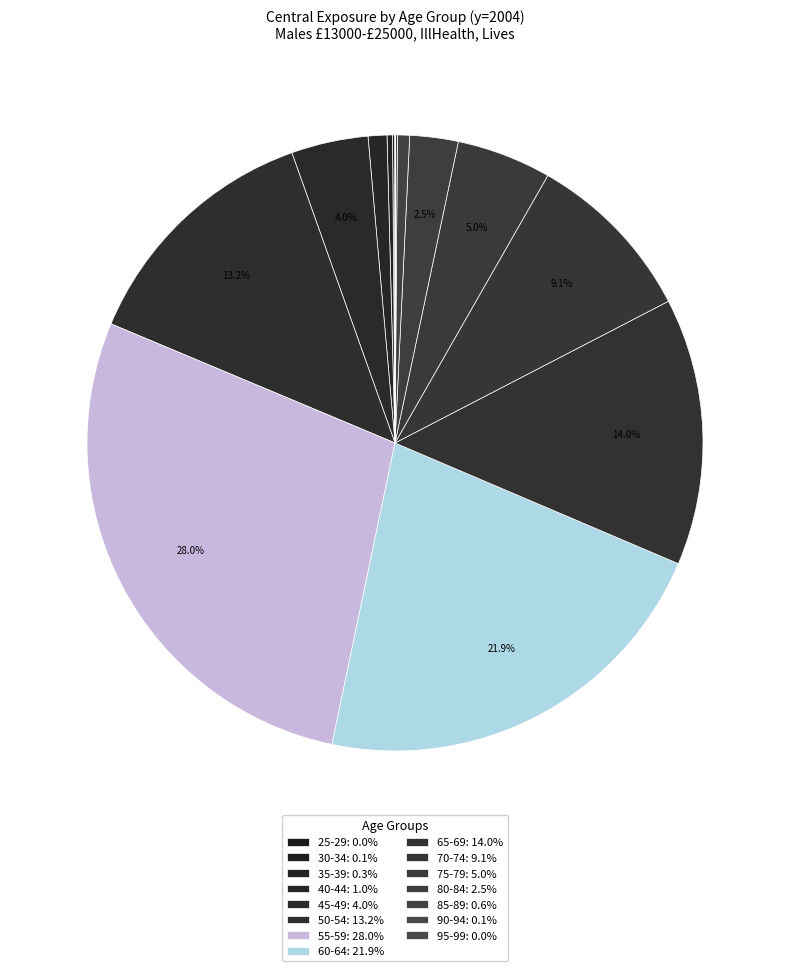

Rank the categories by value from lowest to highest.

25-29, 95-99, 90-94, 30-34, 35-39, 85-89, 40-44, 80-84, 45-49, 75-79, 70-74, 50-54, 65-69, 60-64, 55-59